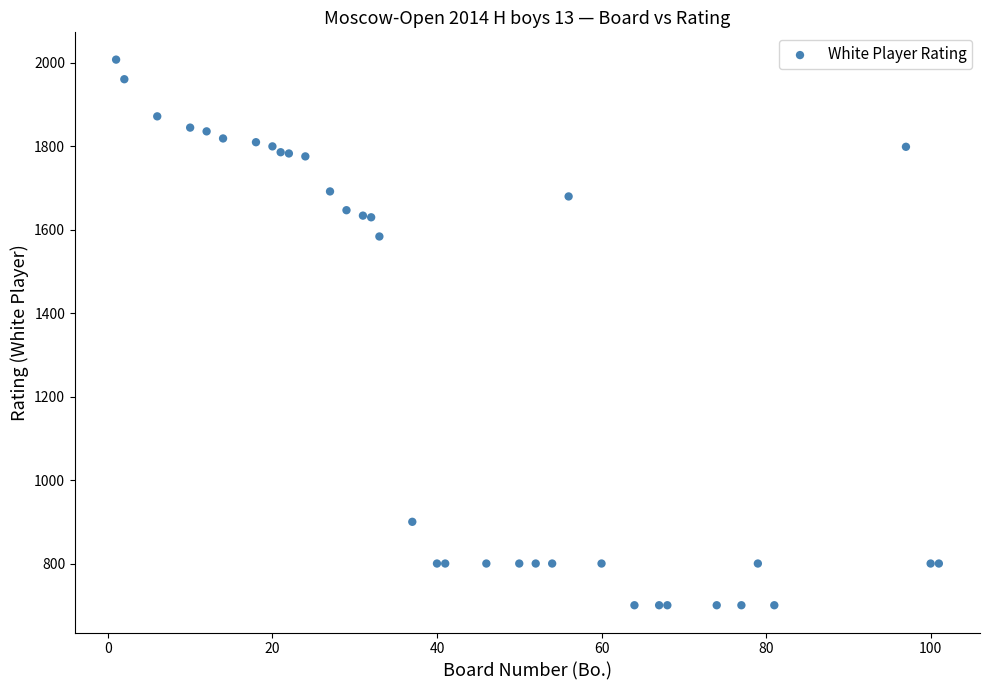

What Y value in the scatter plot is closest to 1354?

1584